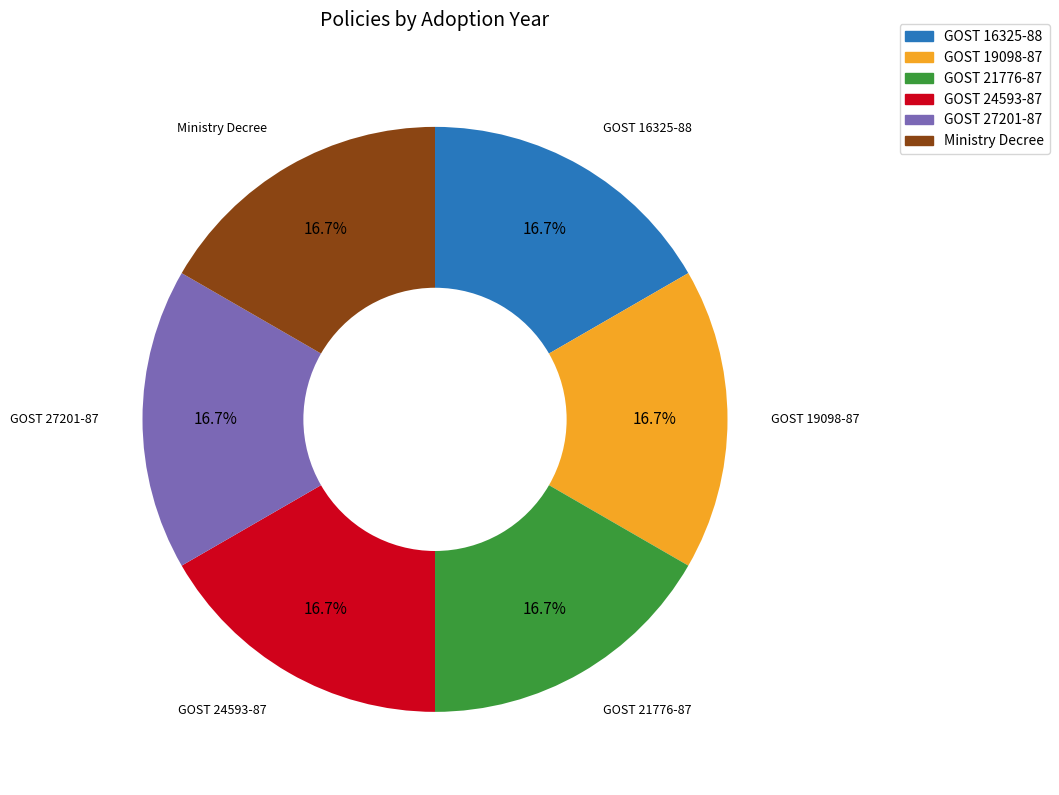

How much of the chart is everything except GOST 16325-88?

83.4%